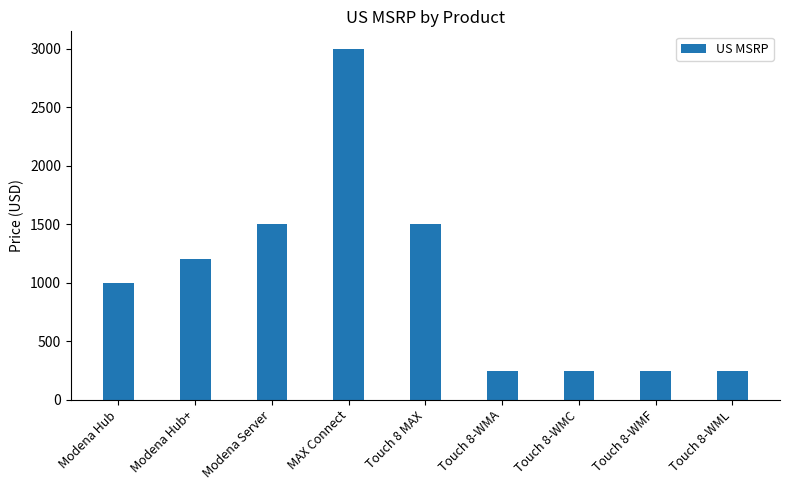

How many distinct data groups are displayed?

1